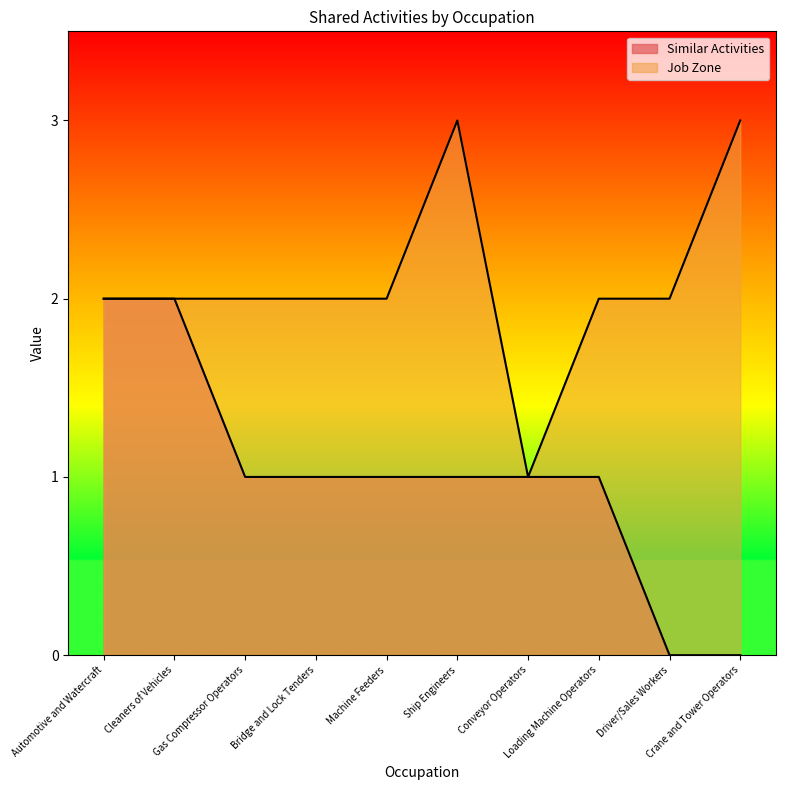

How many values in Similar Activities are above zero?

8